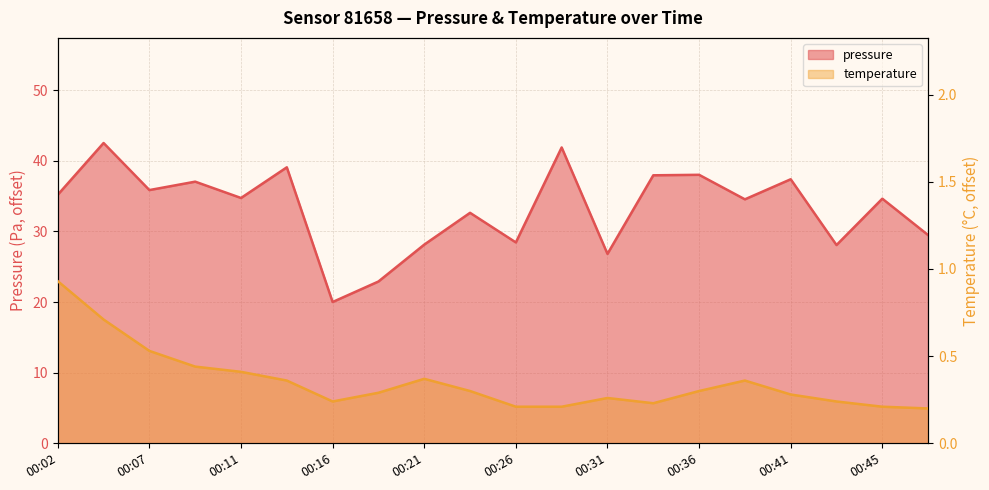

Is it true that temperature equals 0.2 at 00:21?

False